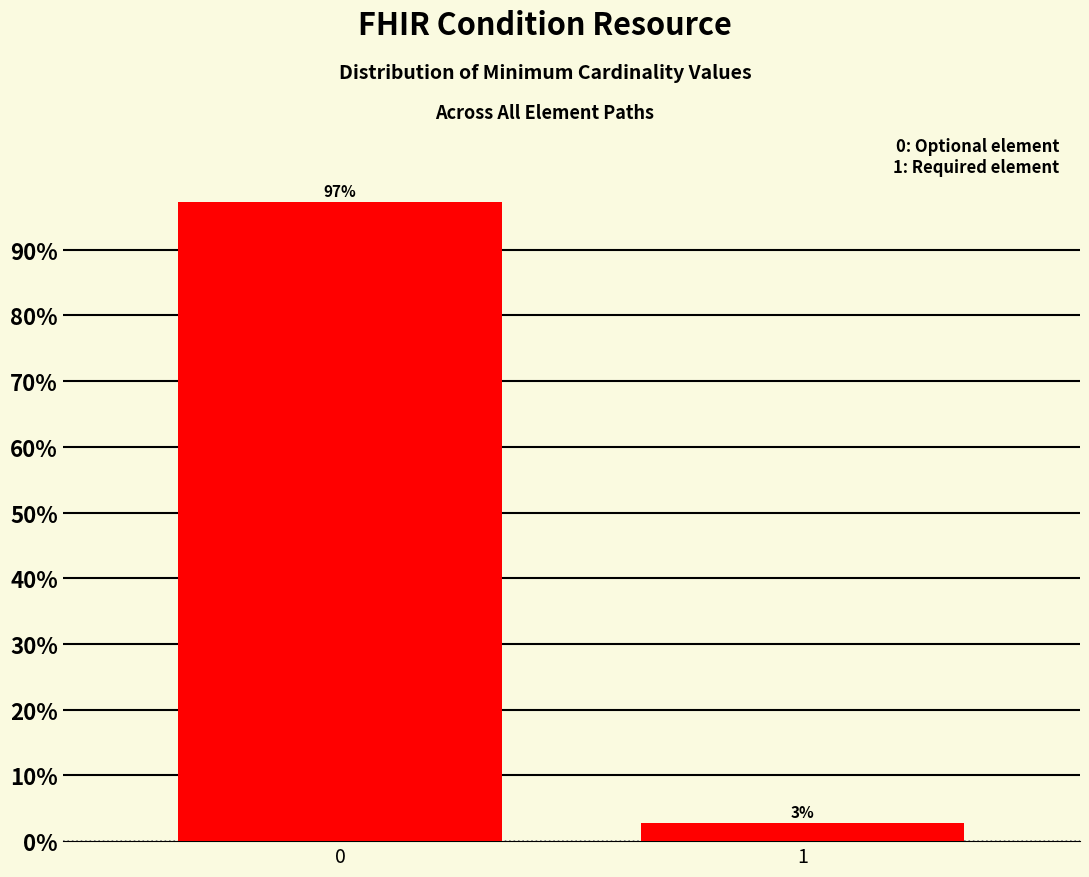

The value at 0 is 97.3. True or false?

True